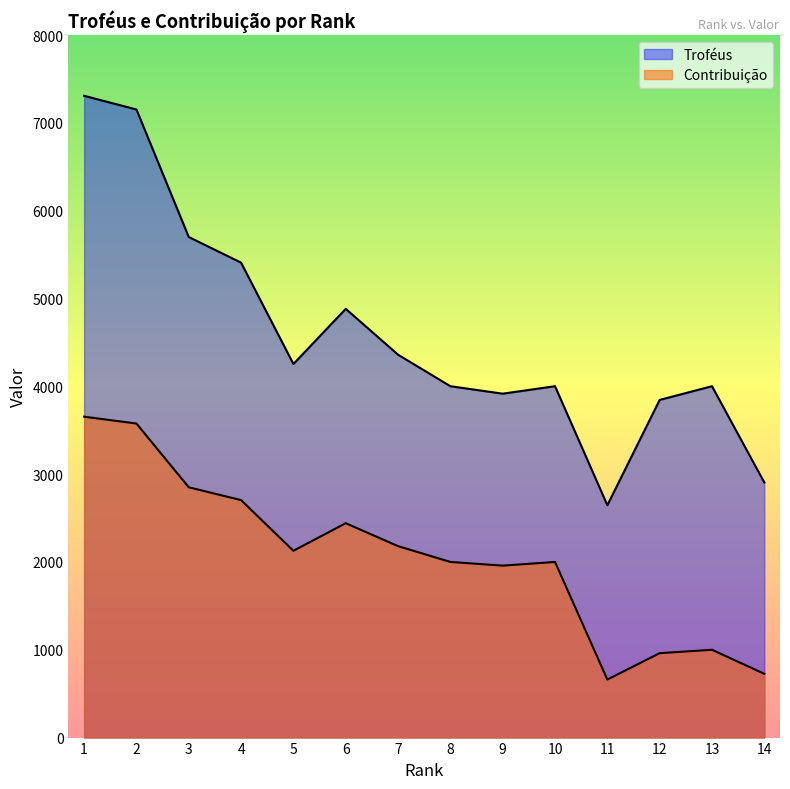

Where is the first local minimum for Contribuição?

5